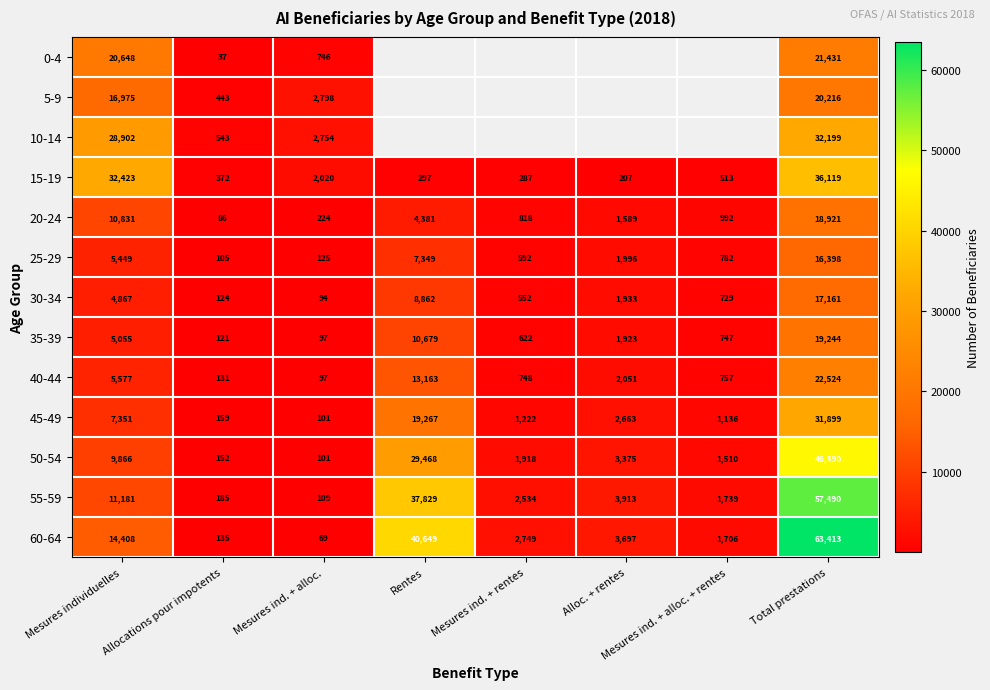

True or false: 25-29 has a value of 10957 at Rentes.

False